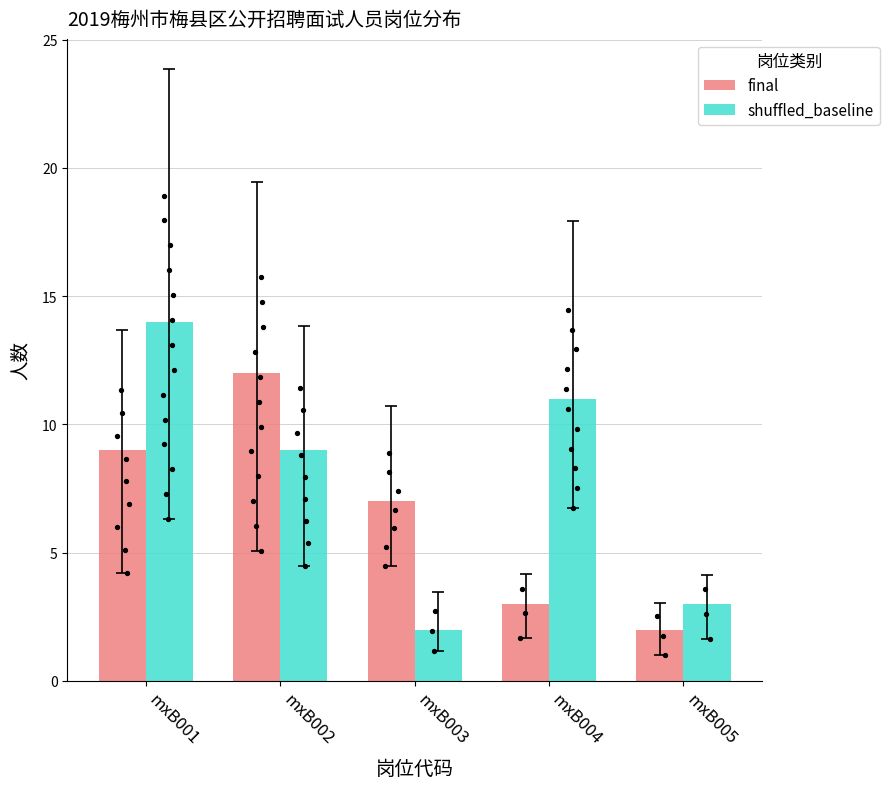

What is the total value across all series at mxB003?

9